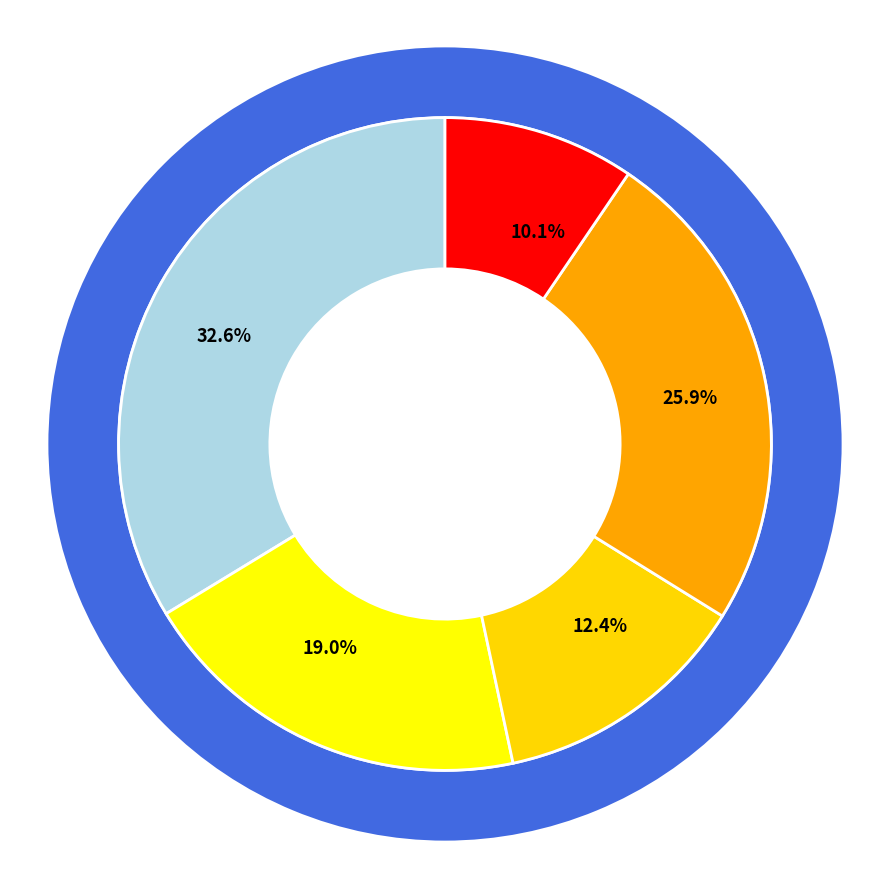

Does 485 represent more than half of the total?

No